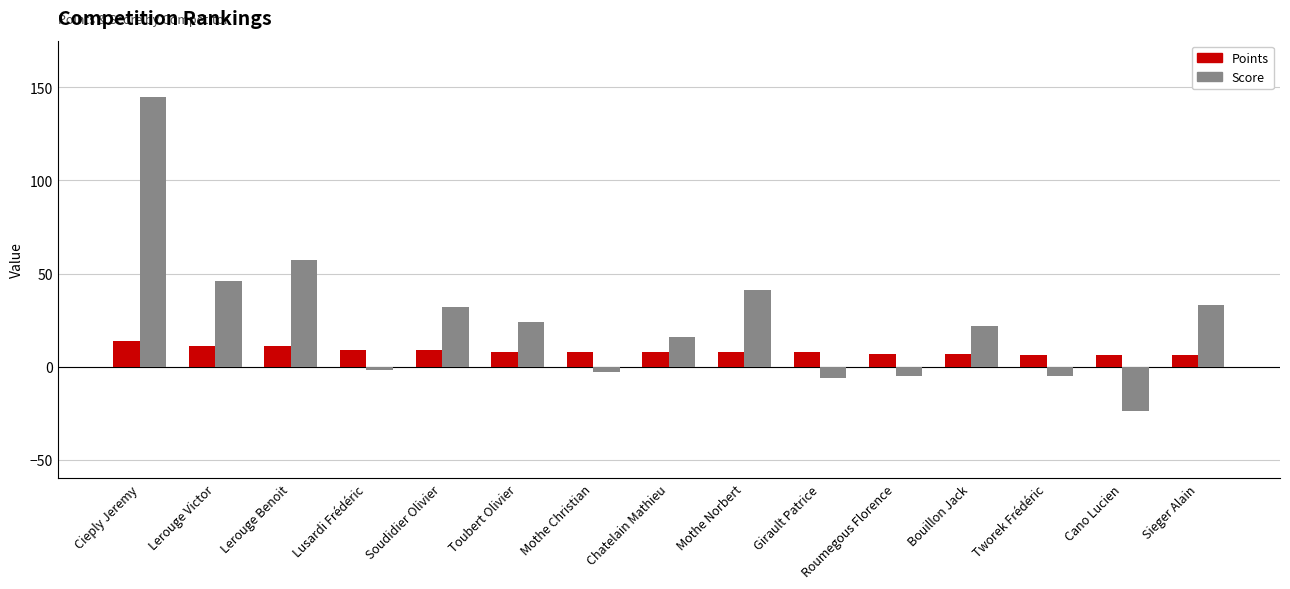

What is the difference between the maximum and minimum values in the Points series?

8